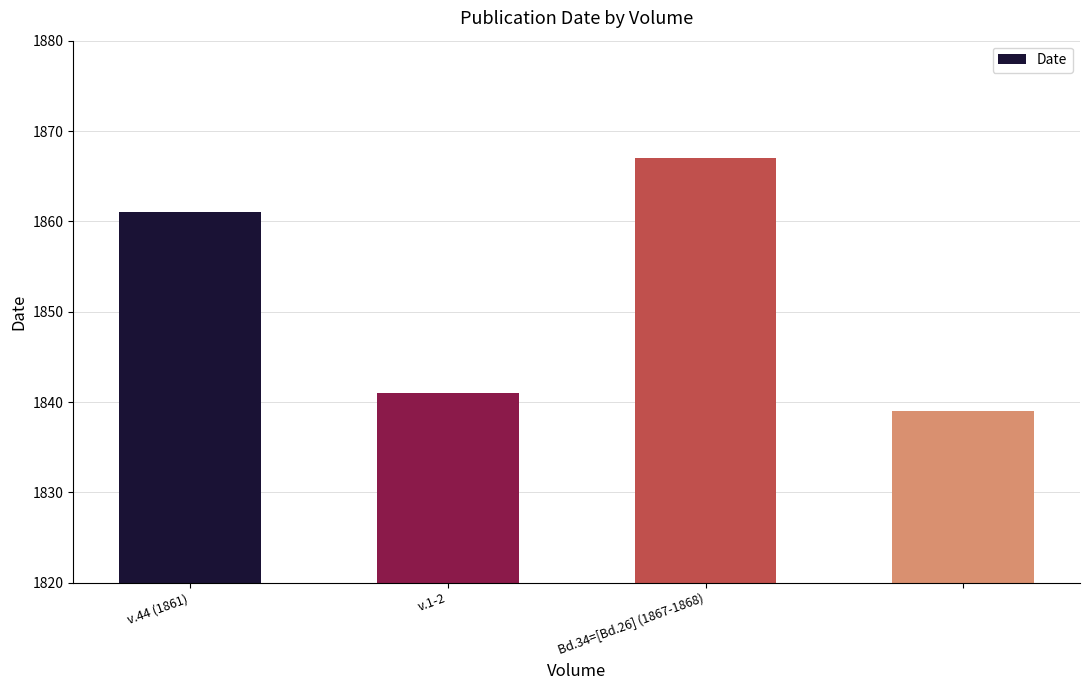

What is the smallest value displayed?

1839